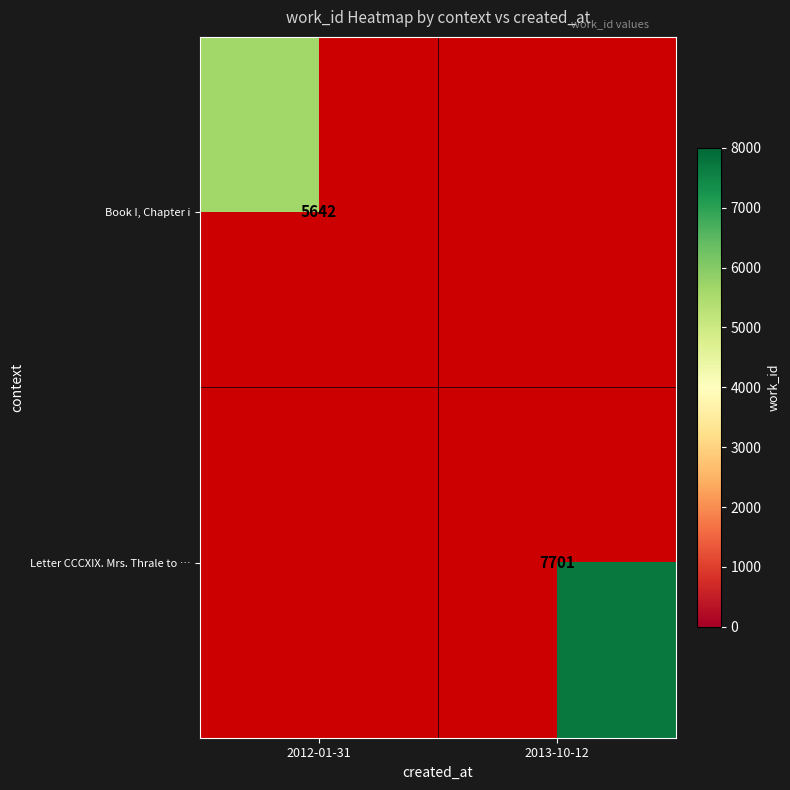

How many data points does each series have?

2